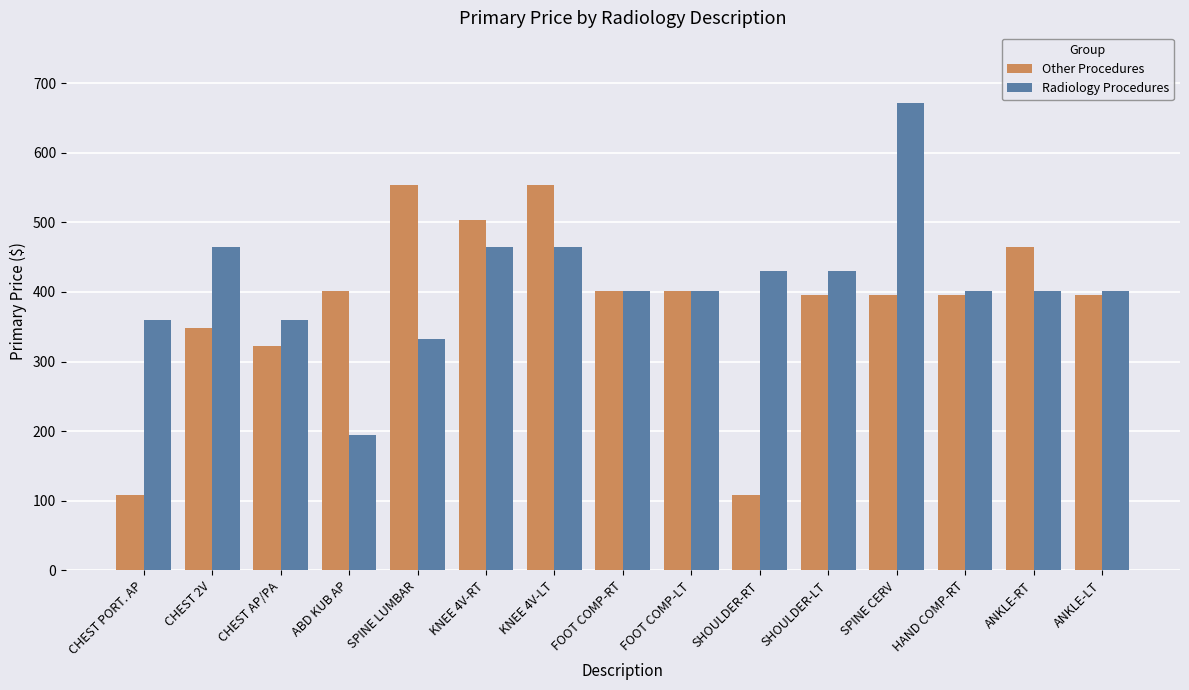

Which series changed the most between SPINE CERV and ANKLE-RT?

Radiology Procedures